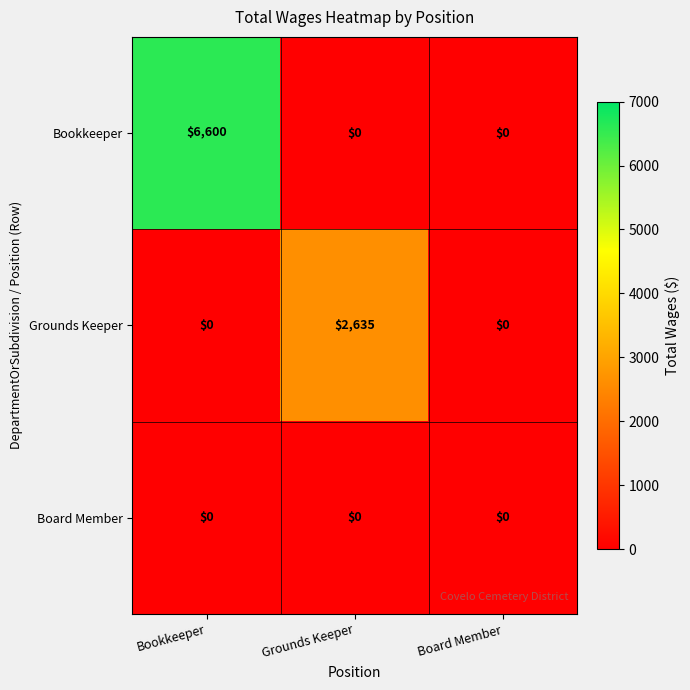

Which series has the largest range (max minus min)?

Bookkeeper